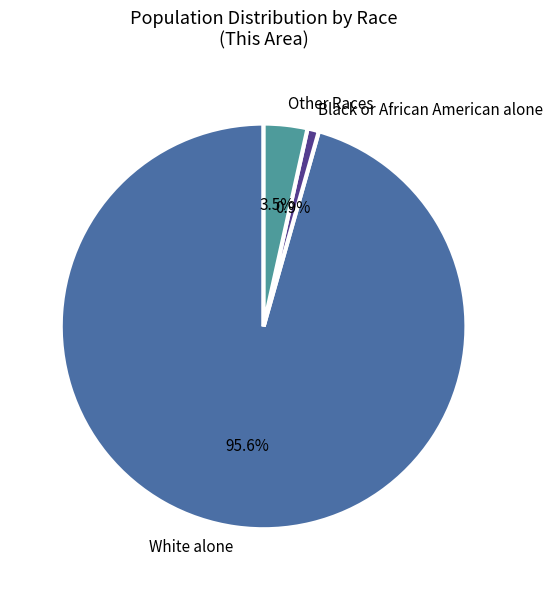

Which slice represents more than half of the pie?

White alone